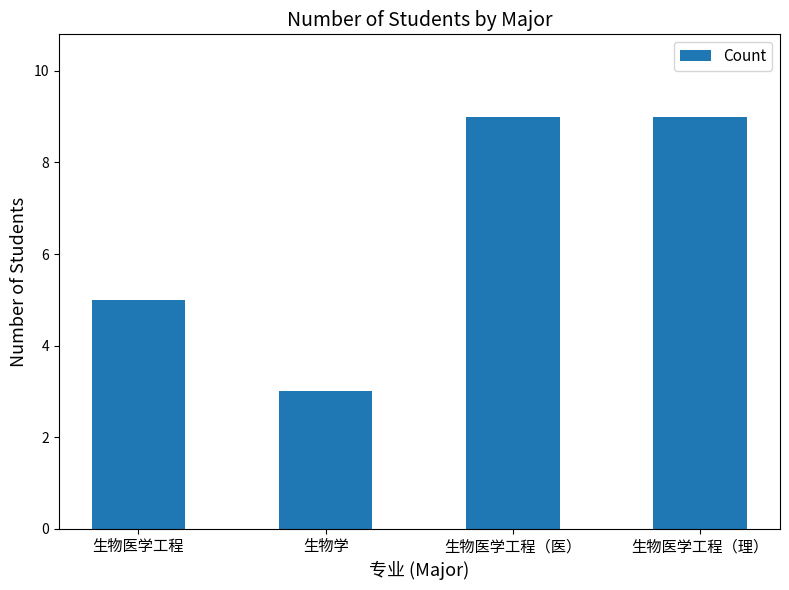

What is the label of the 4th bar from the left?

生物医学工程（理）